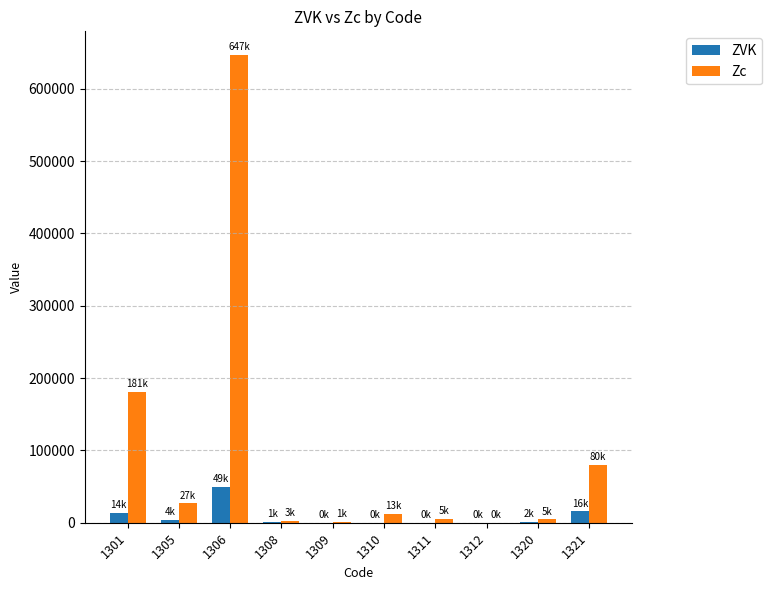

What is the sum of all Zc values?

961534